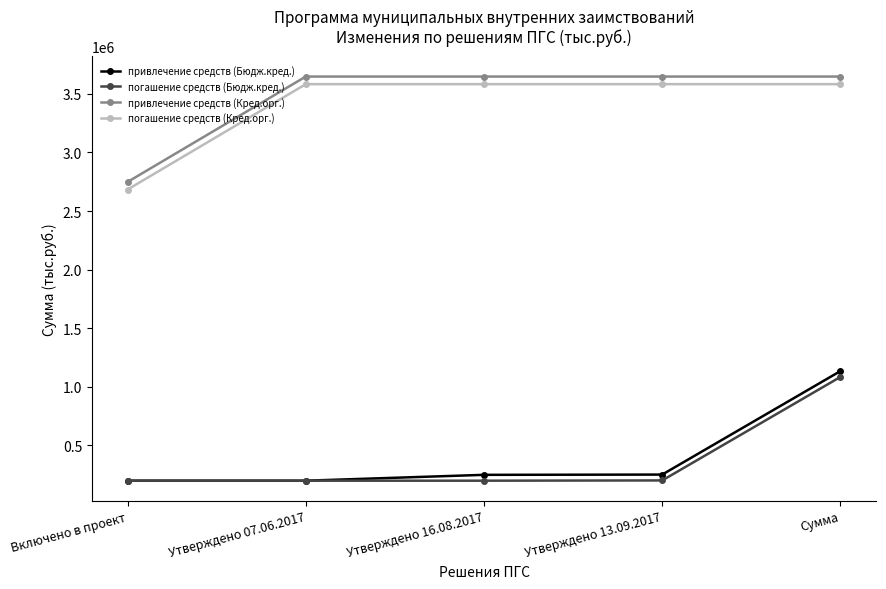

The value of погашение средств (Кред.орг.) at Утверждено 16.08.2017 is 2097787.0. True or false?

False